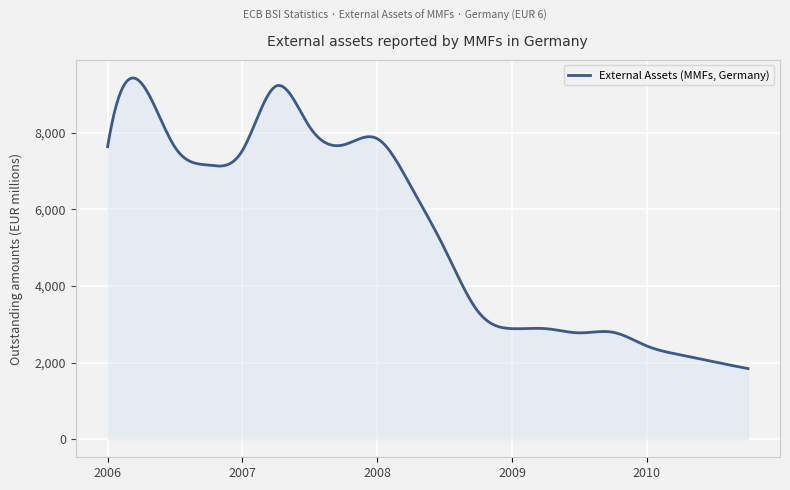

What is the difference between the maximum and minimum values?

7581.8